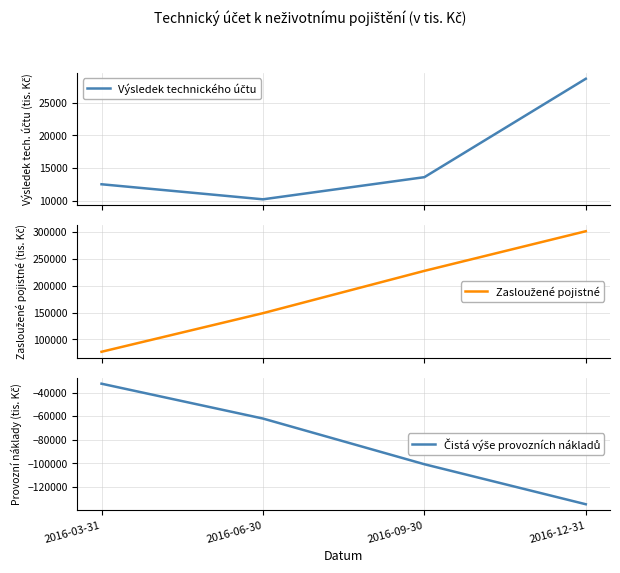

Rank the categories by Čistá výše provozních nákladů value from lowest to highest.

2016-12-31, 2016-09-30, 2016-06-30, 2016-03-31